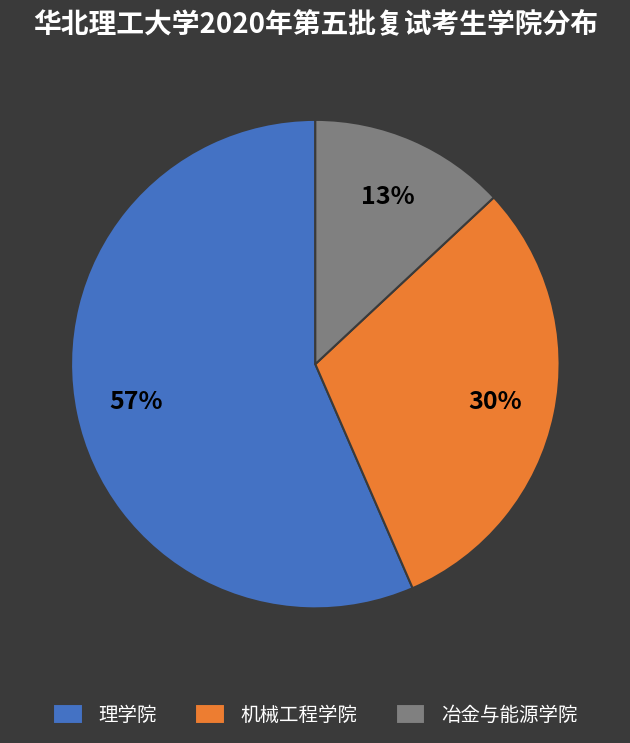

Combined, do 冶金与能源学院 and 理学院 account for over 50%?

Yes